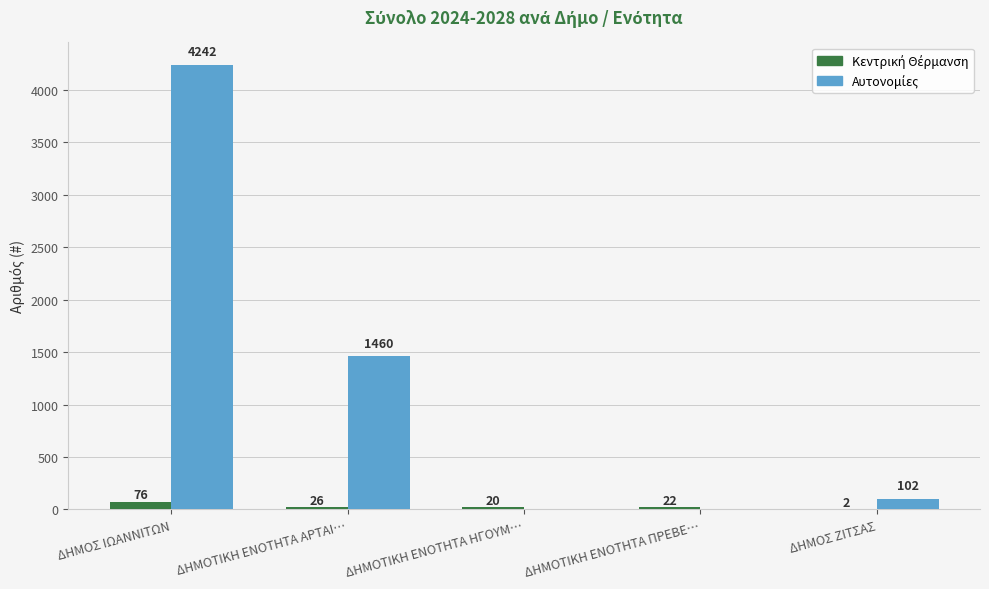

What is the total value across all series at ΔΗΜΟΣ ΙΩΑΝΝΙΤΩΝ?

4318